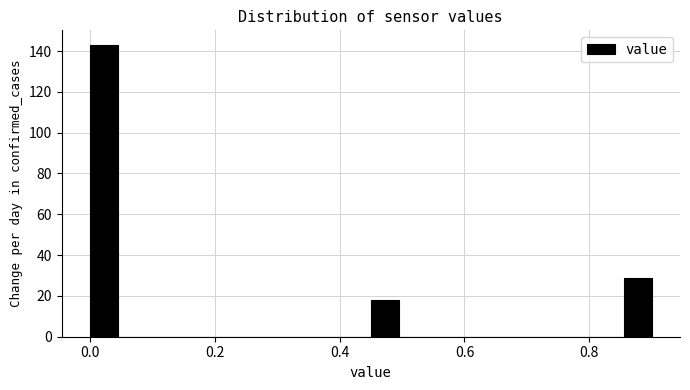

Around what value on the x-axis is the tallest bar? Give the approximate position of its centre, as read against the axis.

0.02